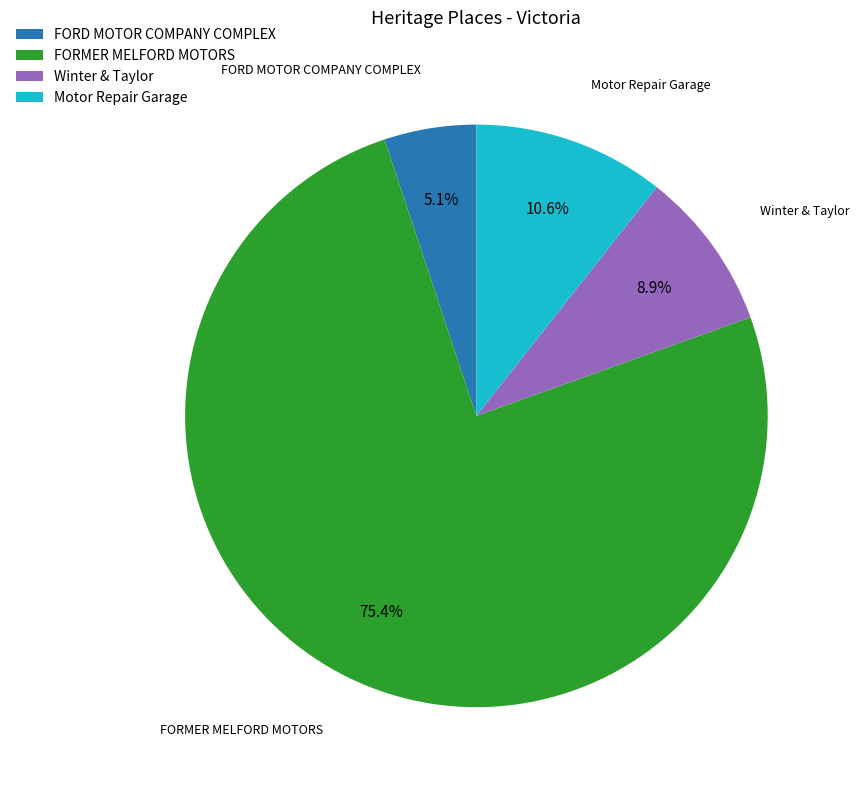

True or false: FORD MOTOR COMPANY COMPLEX accounts for 5% of the total.

True